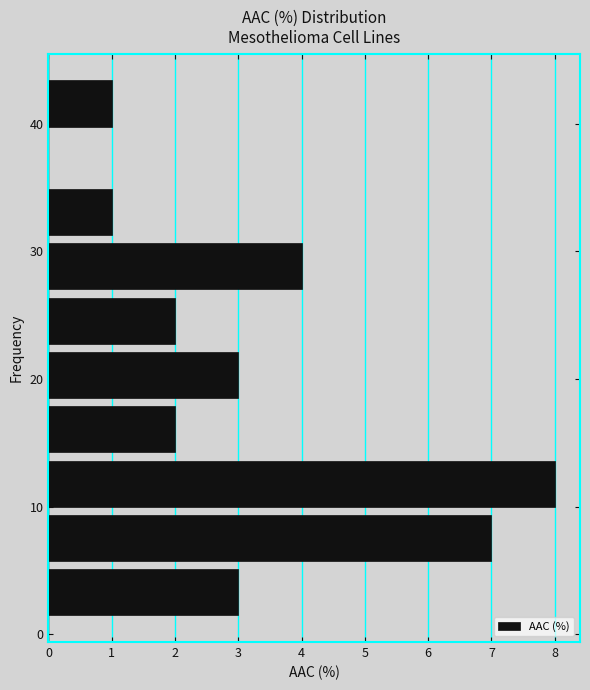

Reading bottom to top, list every bar in this chart as the range it spans on the y-axis followed by its length. Neither the bar edges nor the lengths are printed on the chart, so give them approximately, as read against the axes.

1 to 5: 3
5 to 10: 7
10 to 14: 8
14 to 18: 2
18 to 22: 3
22 to 27: 2
27 to 31: 4
31 to 35: 1
35 to 39: 0
39 to 44: 1